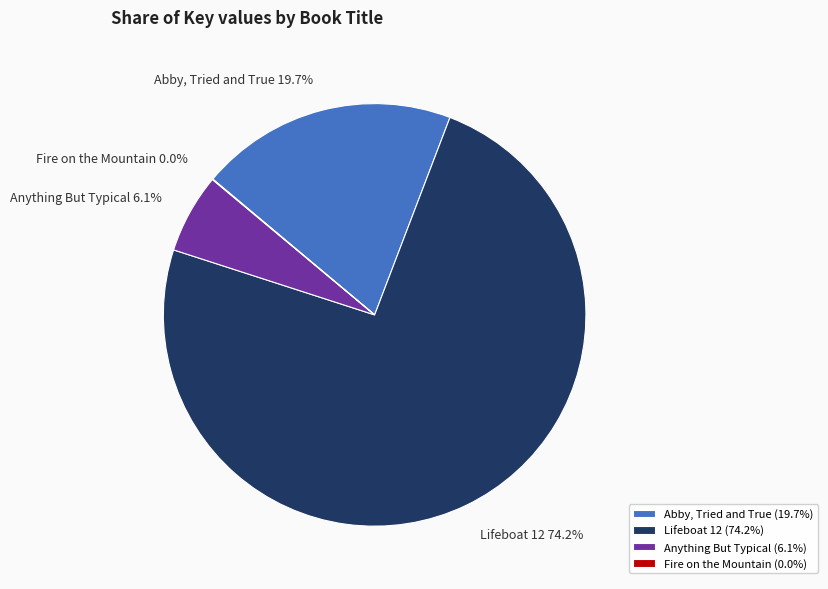

Is there a majority slice in this chart?

Yes